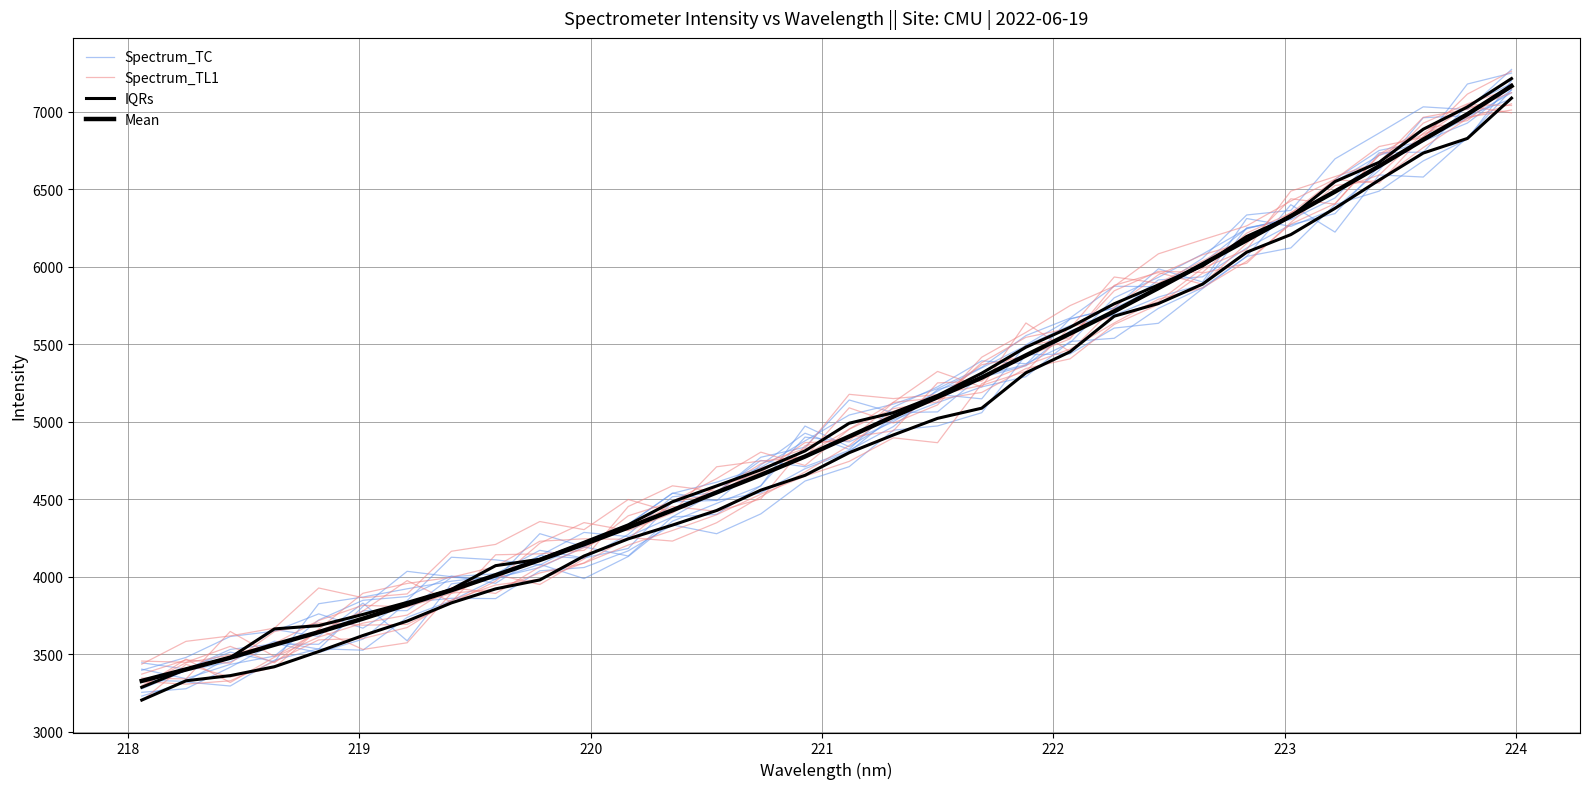

Which series has the largest range (max minus min)?

Spectrum_TC